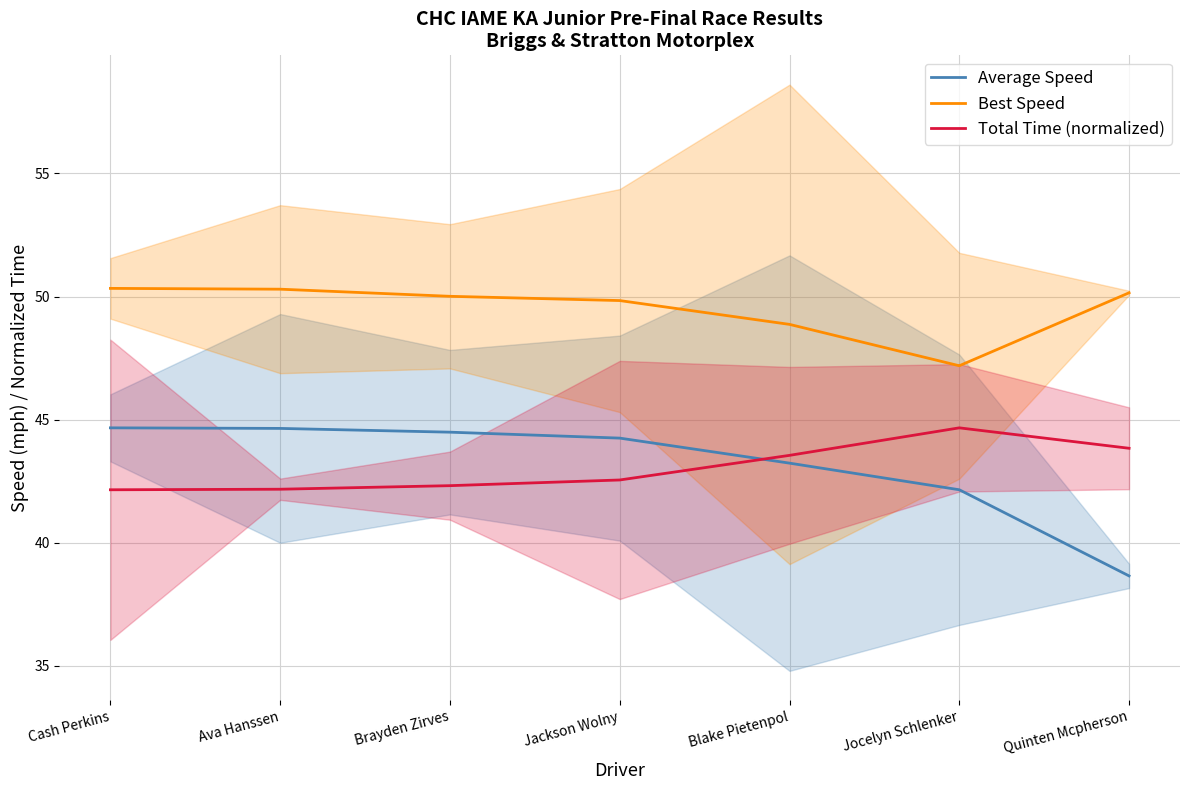

Is the value of Best Speed at Quinten Mcpherson greater than the value of Total Time (normalized) at Blake Pietenpol?

Yes